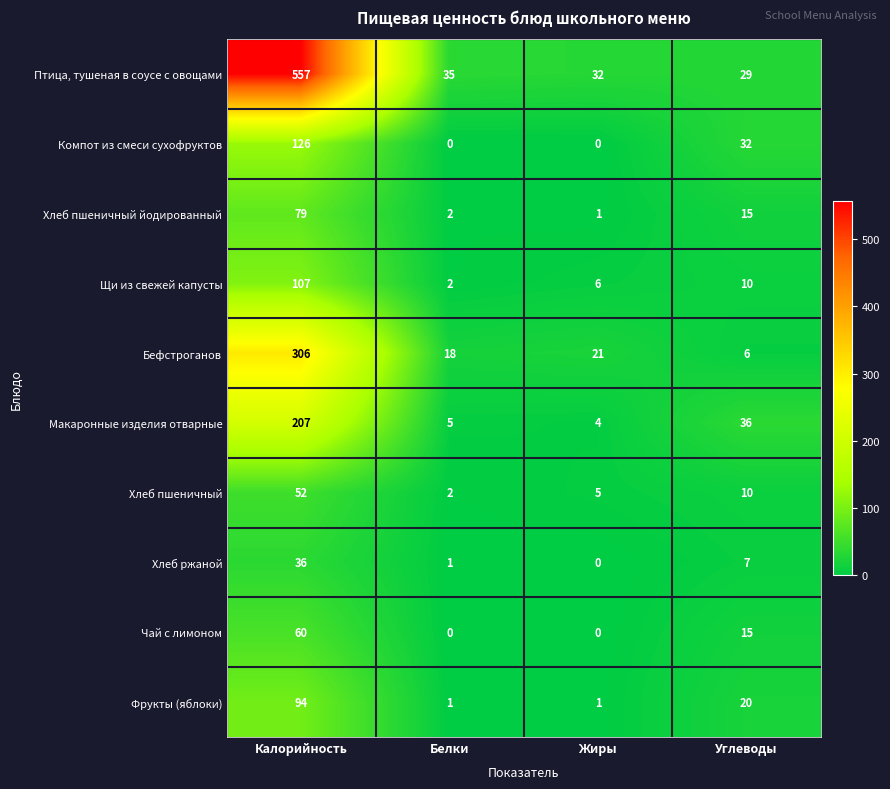

Is it true that Компот из смеси сухофруктов equals 0 at Жиры?

True